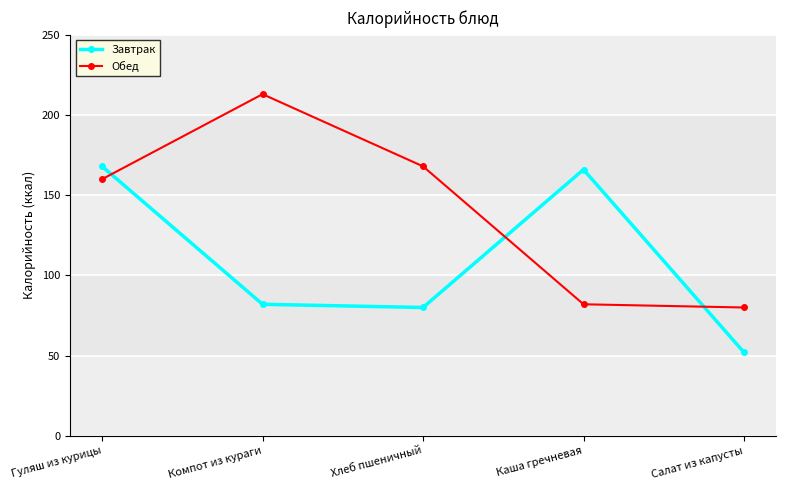

What is the difference between the second highest and second lowest values in the Завтрак series?

86